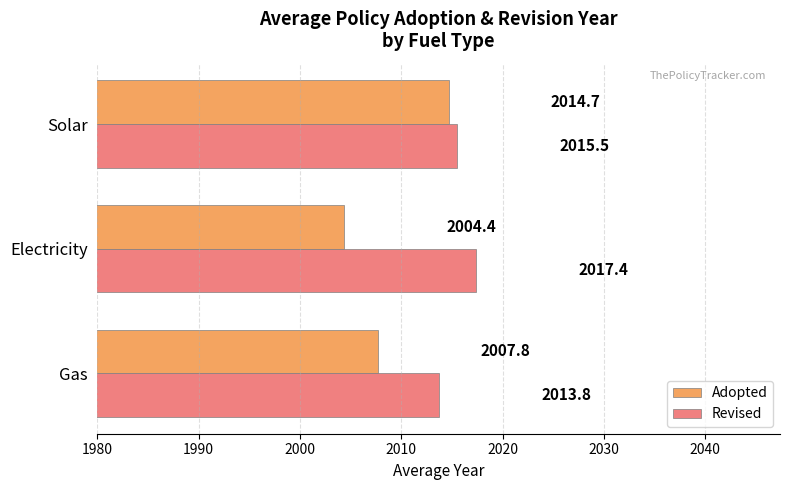

Read the Adopted value at Gas.

2007.8